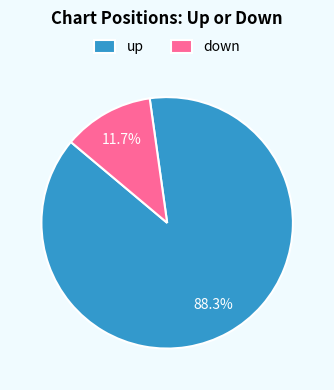

Count the number of slices in the pie.

2